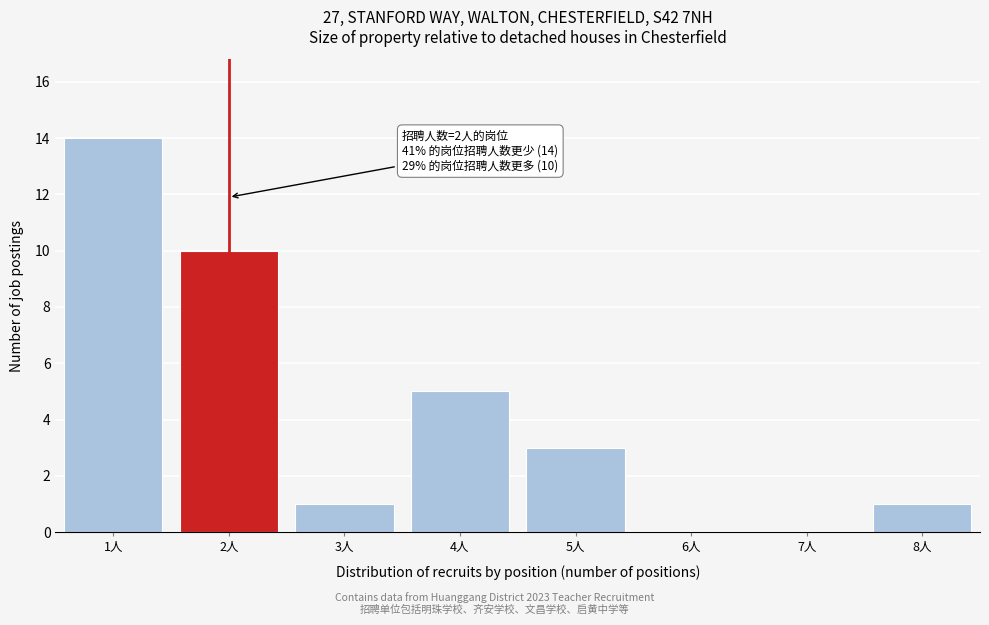

Which range on the x-axis has the tallest bar?

0.5 to 1.5